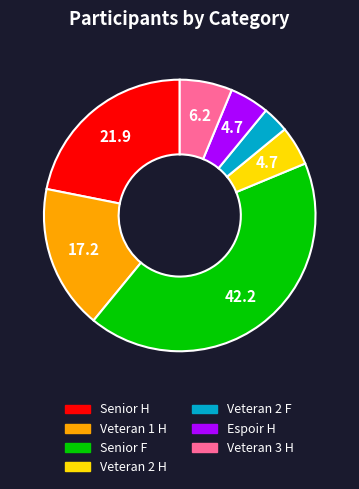

Does Veteran 2 H account for over 50% of the chart?

No